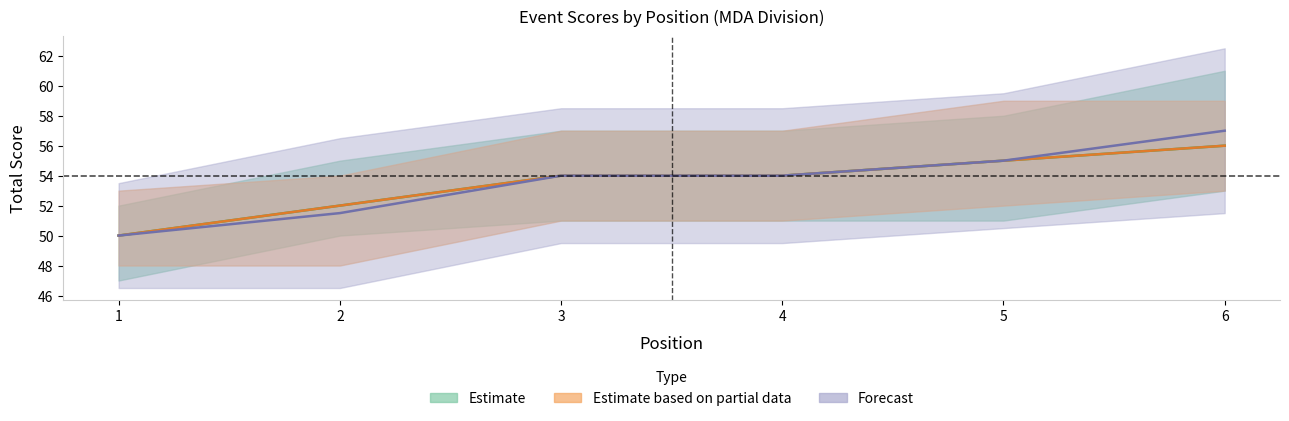

Does the chart have visible grid lines?

No